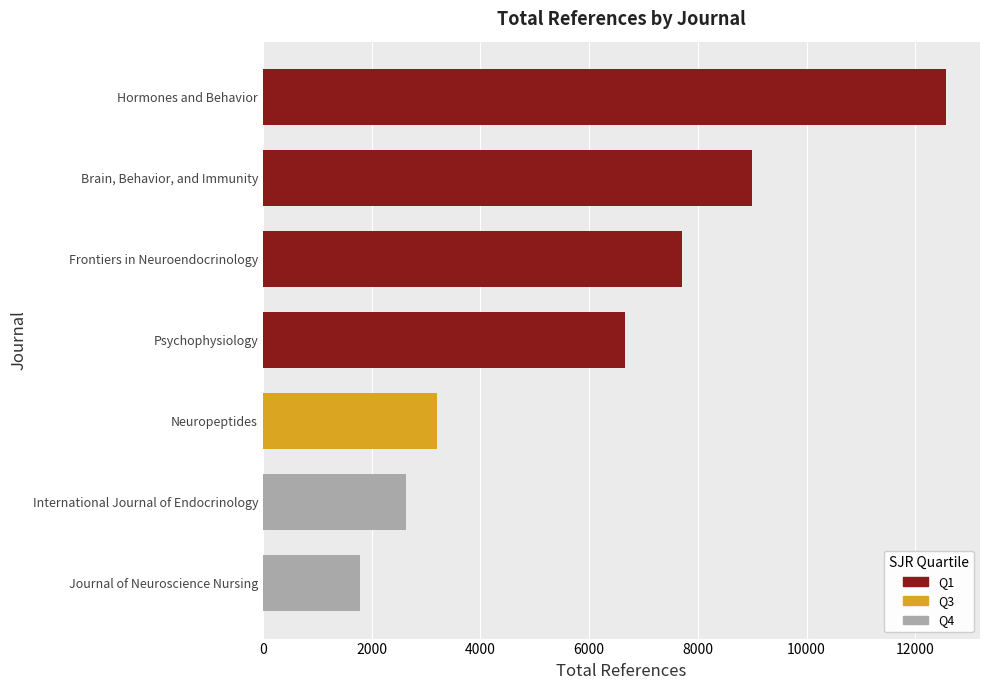

What is the approximate value at International Journal of Endocrinology, to the nearest 100?

2600